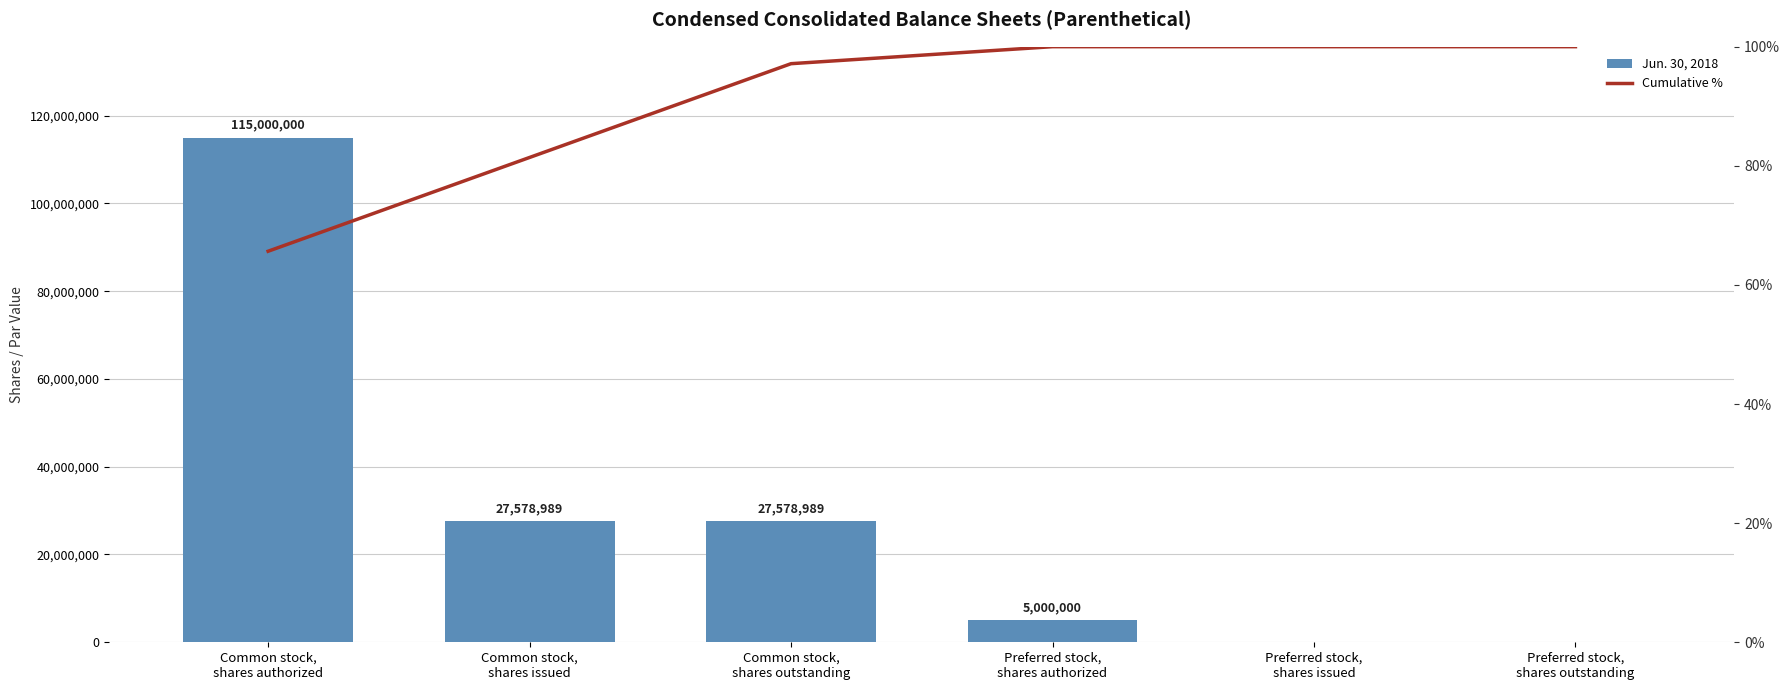

At how many categories does at least one series exceed 63943025?

1